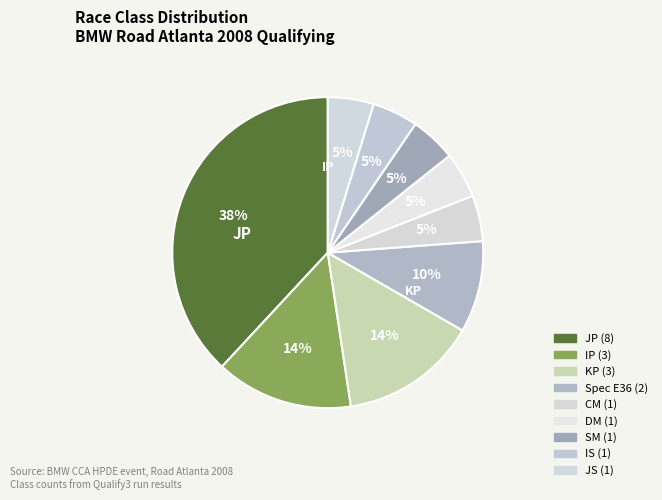

How many slices are in this pie chart?

9